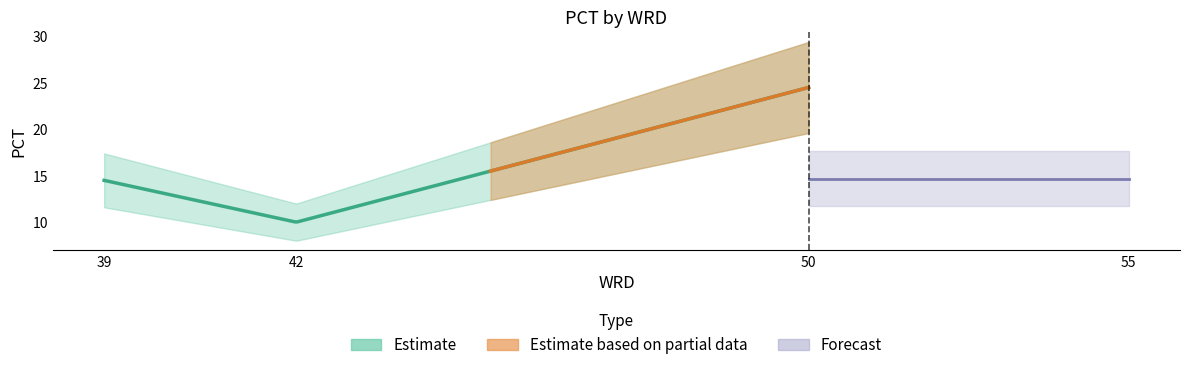

Does the chart display data point markers on the line(s)?

No